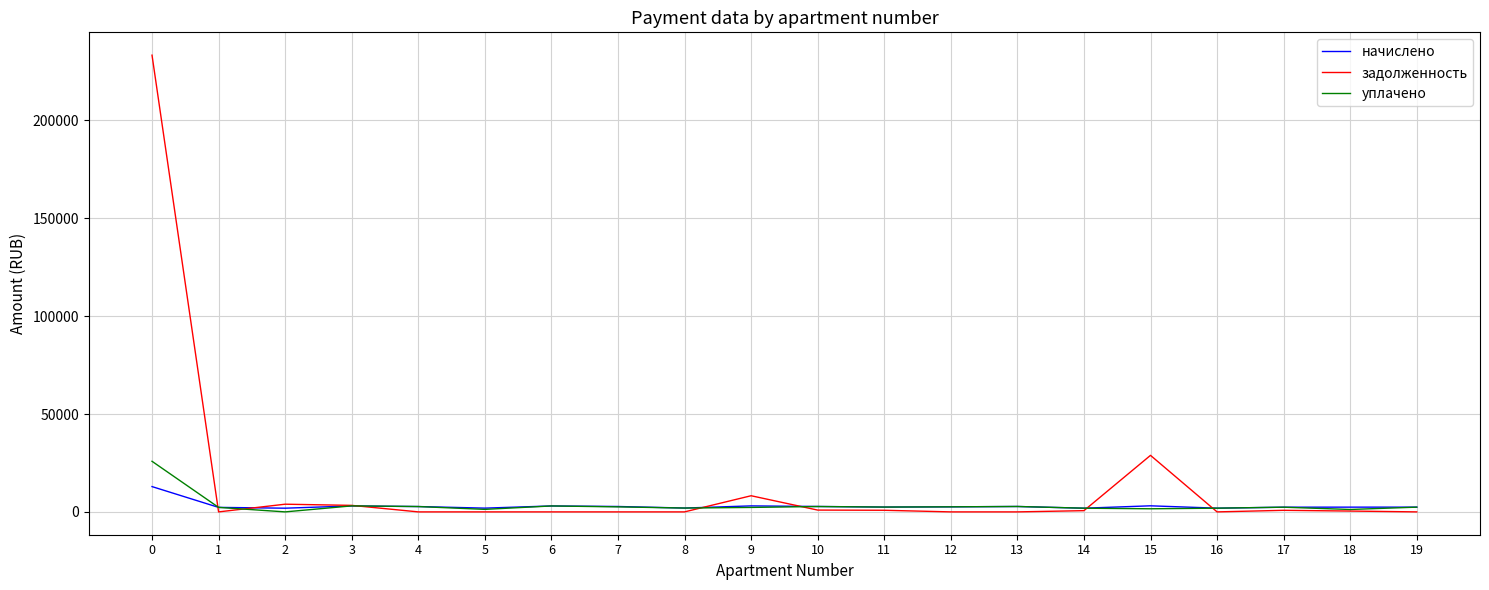

How many series are shown in this chart?

3